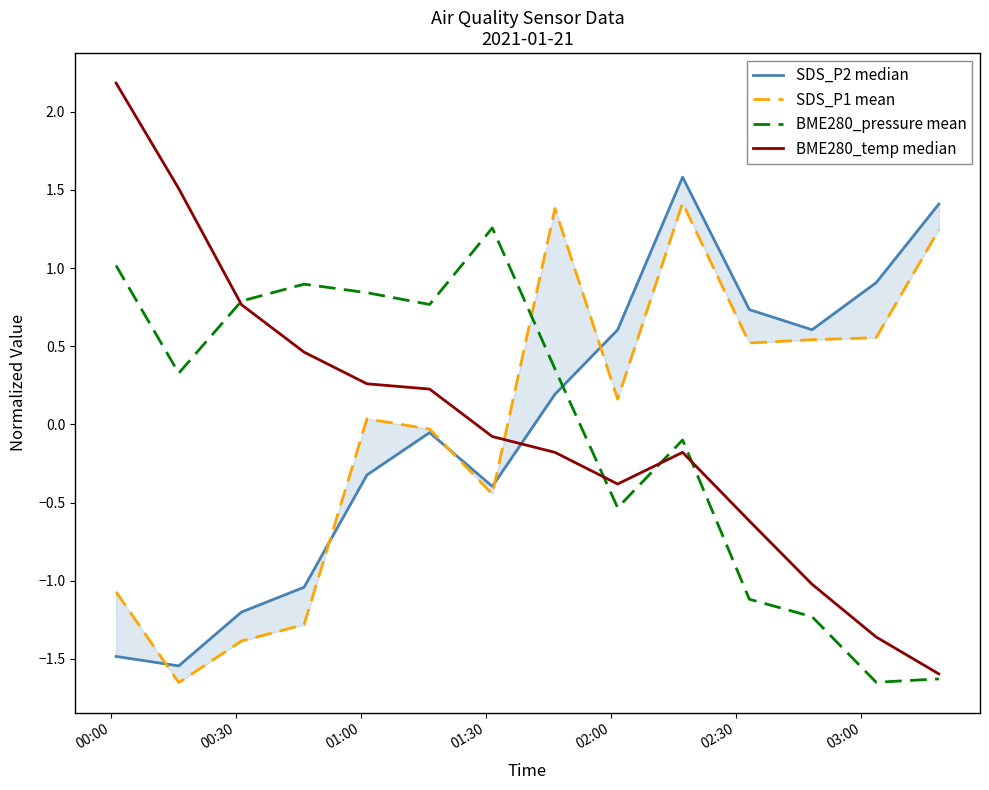

How many lines are shown in the chart?

4